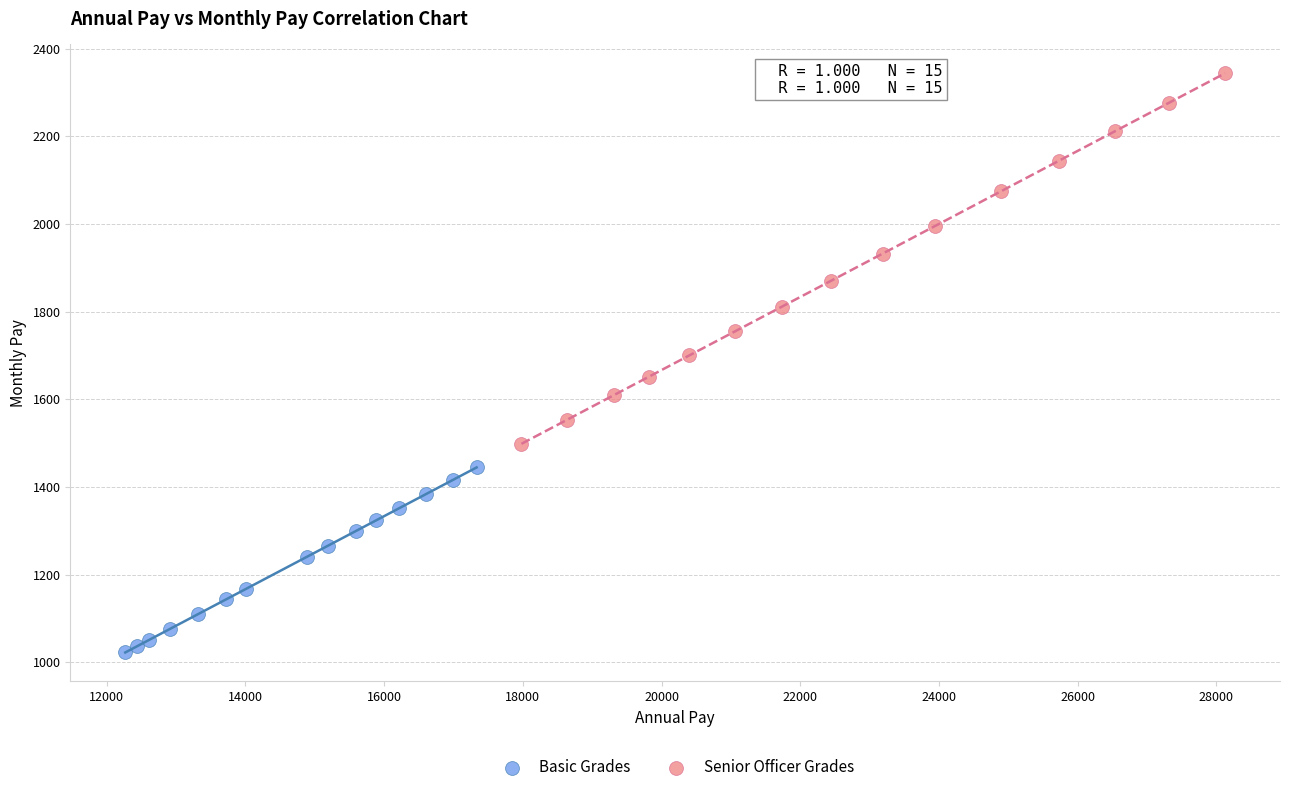

Which series has the widest spread of Y values?

Senior Officer Grades